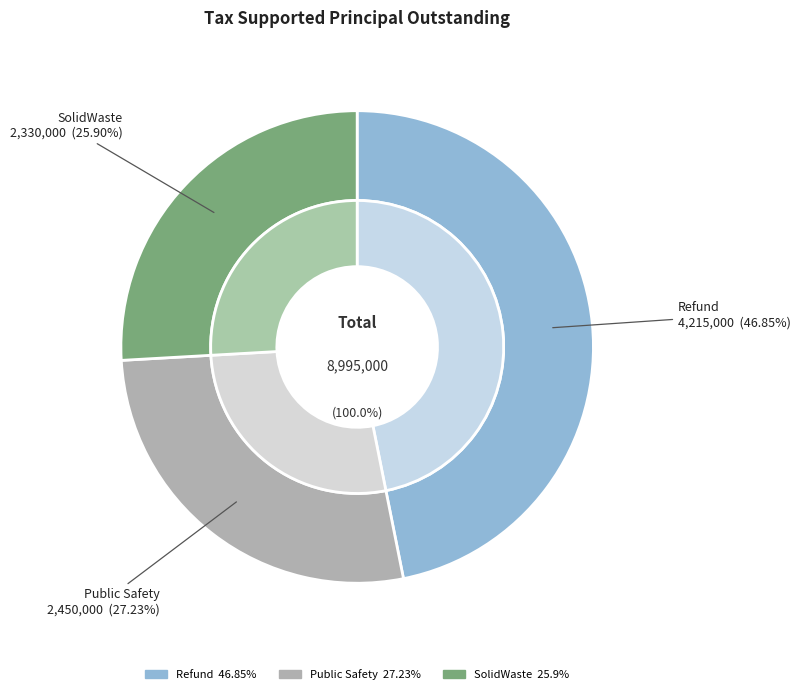

Which category has the biggest portion of the pie?

Refund